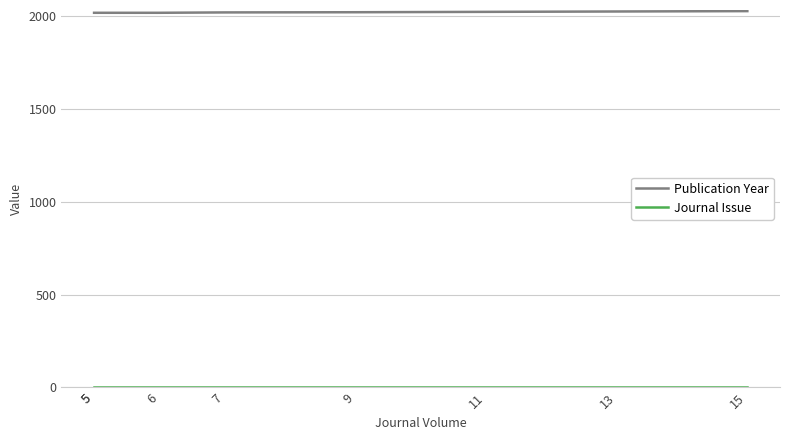

True or false: Journal Issue has a value of 1 at 6.

False